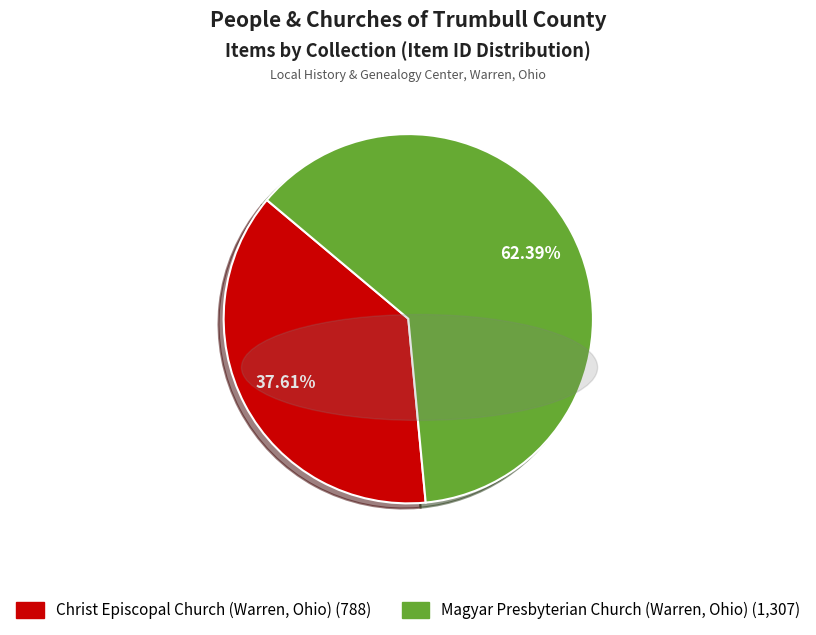

Which has a higher value, Christ Episcopal Church (Warren, Ohio) or Magyar Presbyterian Church (Warren, Ohio)?

Magyar Presbyterian Church (Warren, Ohio)